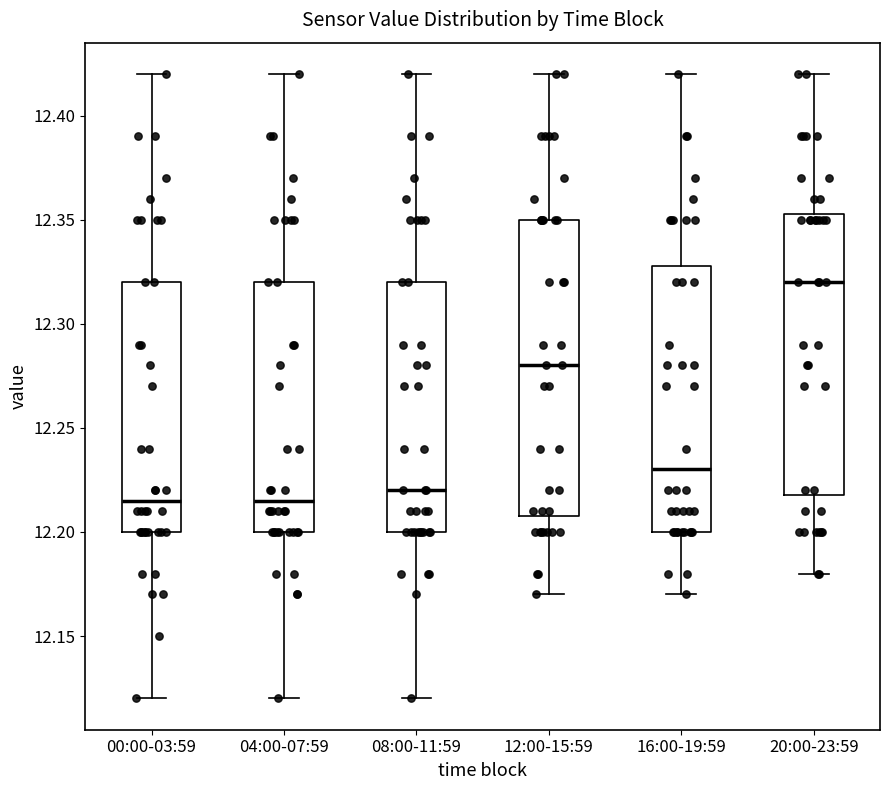

Where is the lower edge of the box for 12:00-15:59 on the y-axis? The values are not printed on the chart, so give them approximately, as read against the axis.

12.210